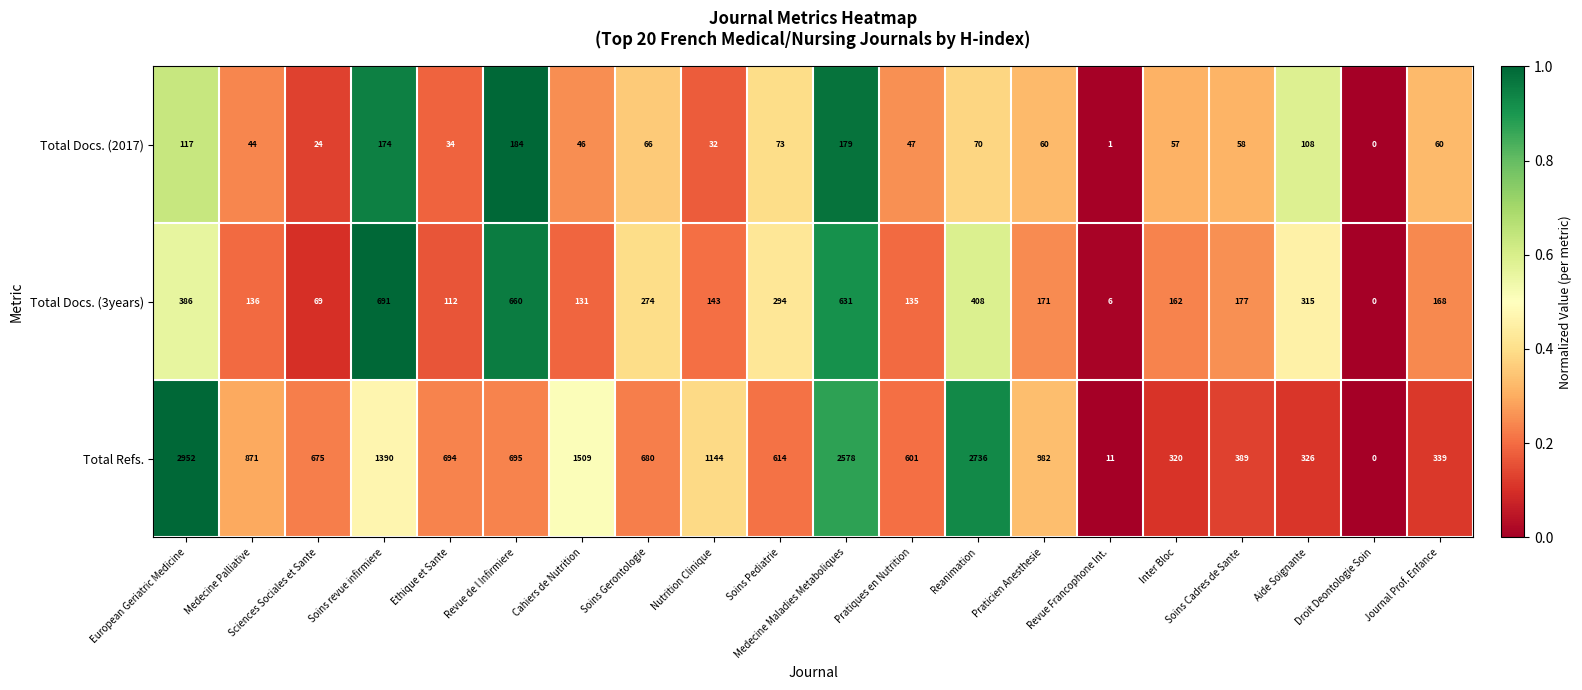

Rank the series by their maximum value, from highest to lowest.

Total Refs., Total Docs. (3years), Total Docs. (2017)